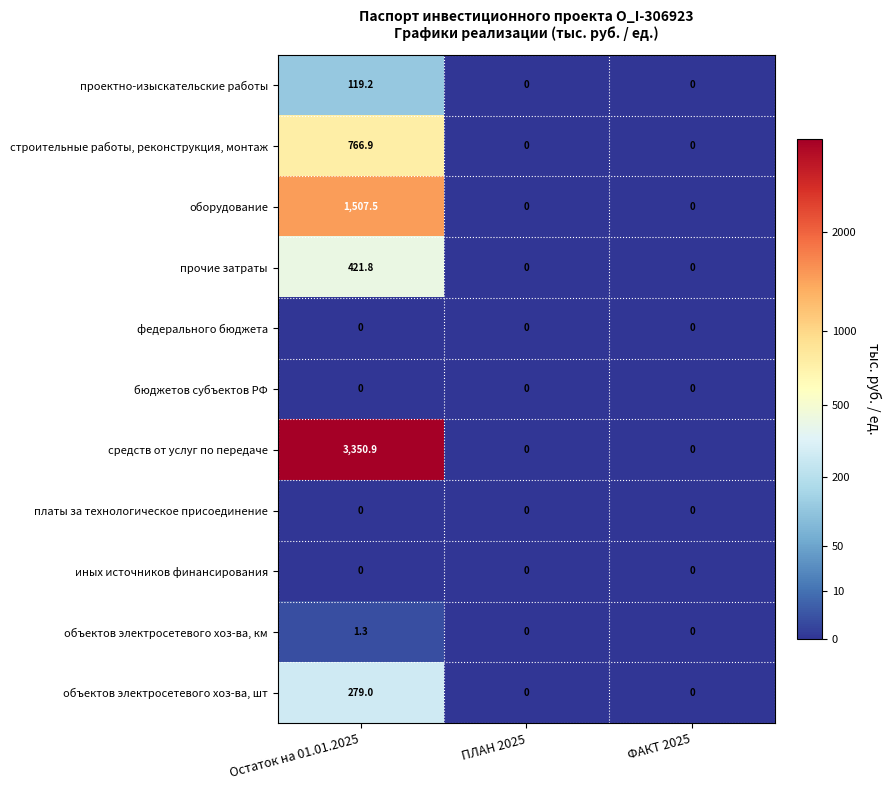

Between Остаток на 01.01.2025 and ПЛАН 2025, which series saw the biggest shift?

средств от услуг по передаче